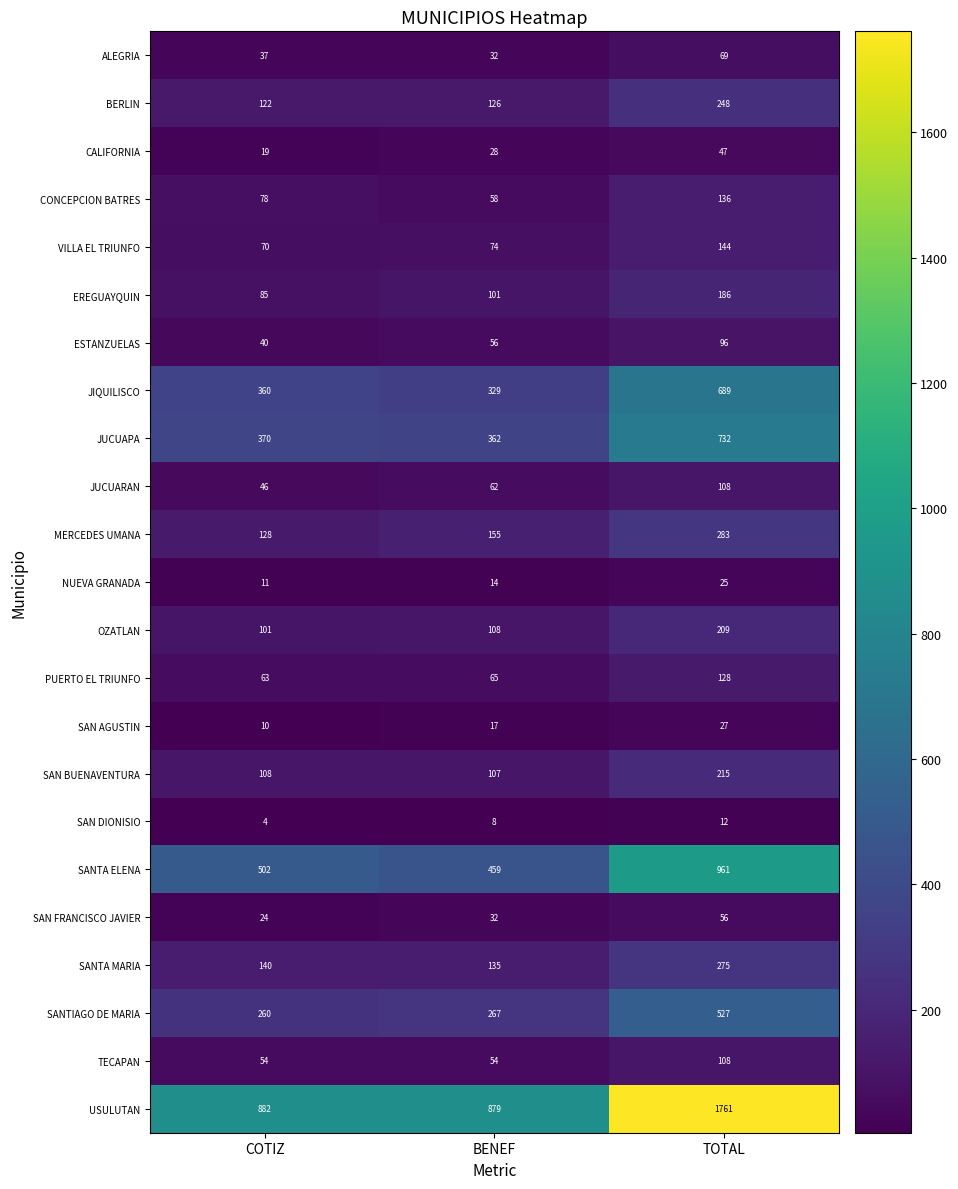

Which series has the largest total across all categories?

USULUTAN